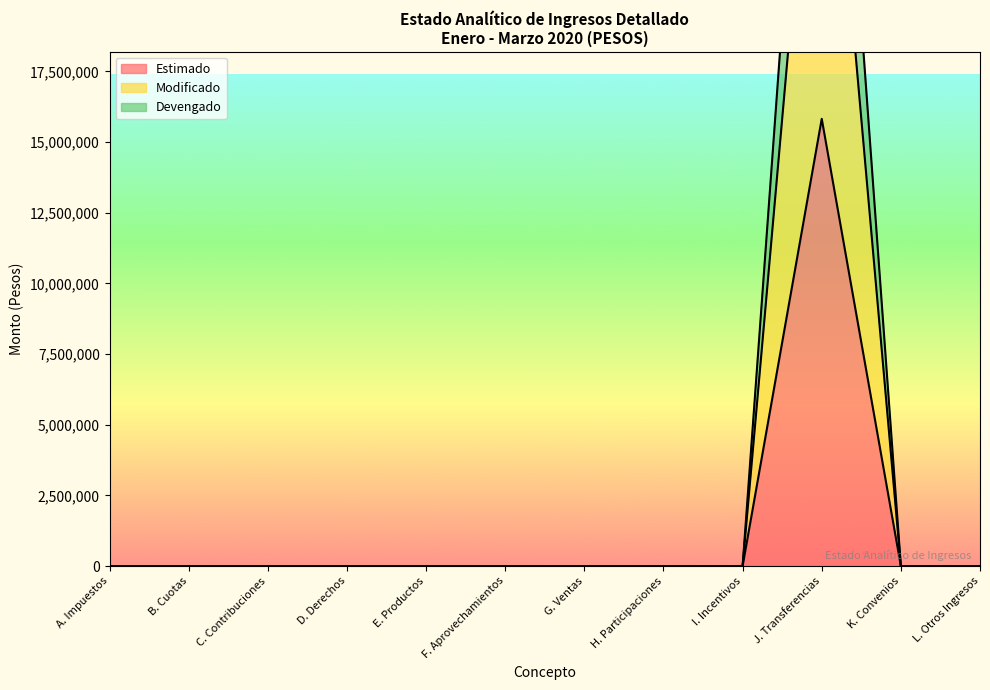

What are all the series names shown in the legend?

Estimado, Modificado, Devengado